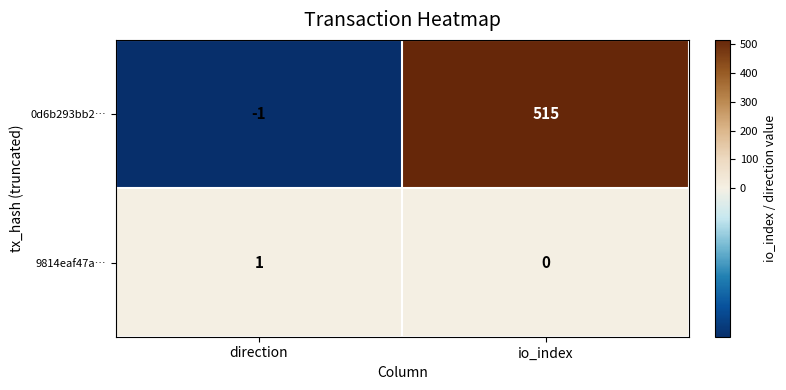

Rank the series by their average value, from lowest to highest.

9814eaf47a…, 0d6b293bb2…